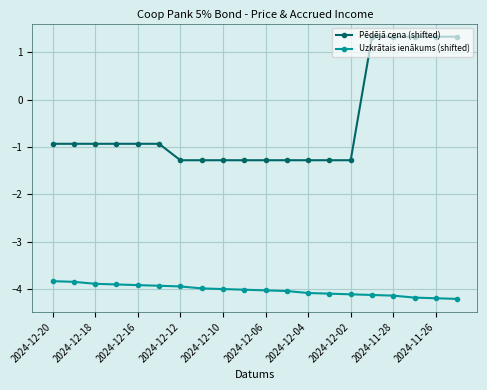

What is the value of the Pēdējā cena (shifted) point at the 6th from the left?

-0.9